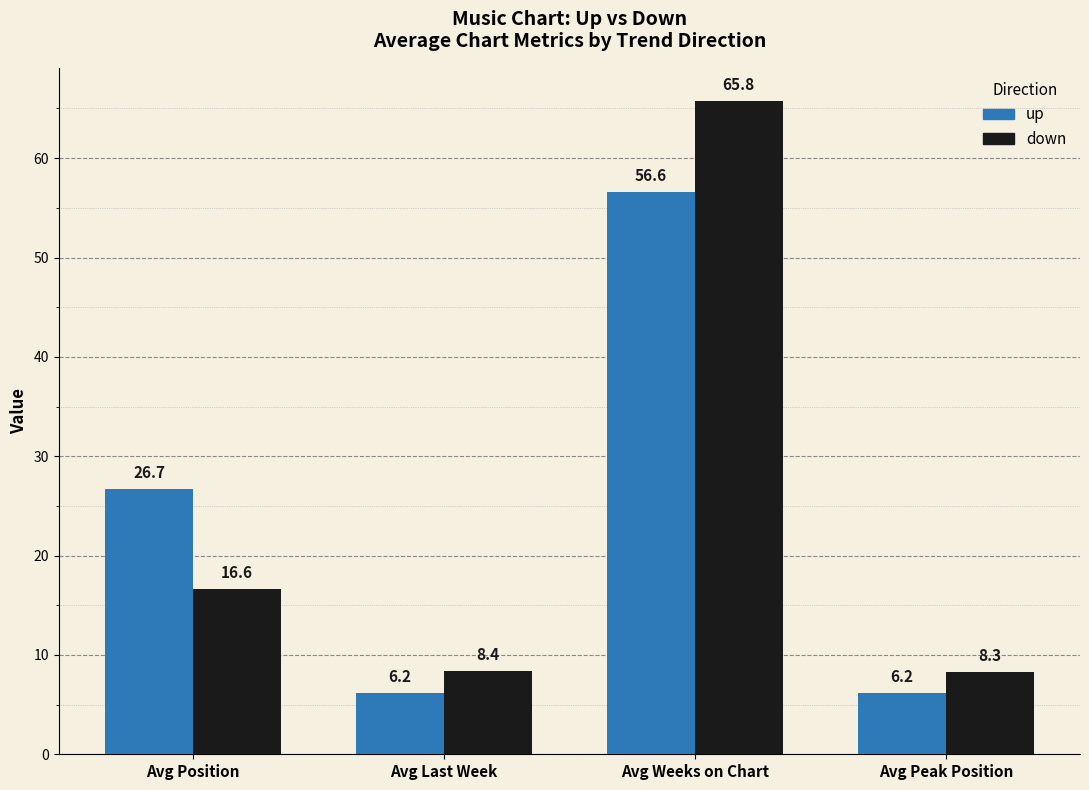

List the series in order of their overall mean, highest first.

down, up